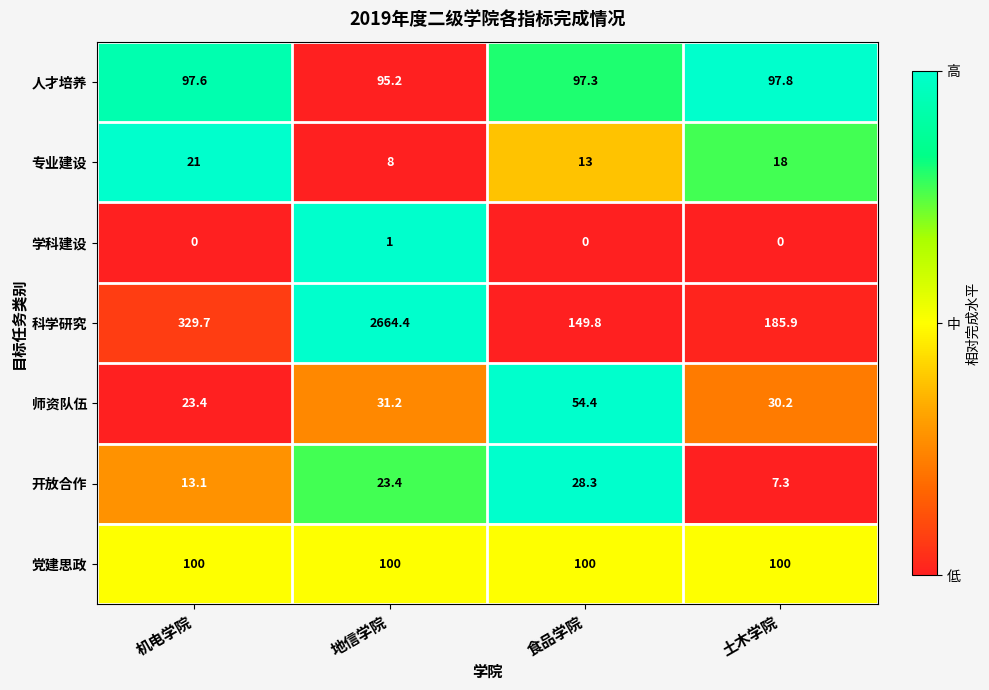

What is the average value of the 党建思政 series?

100.0